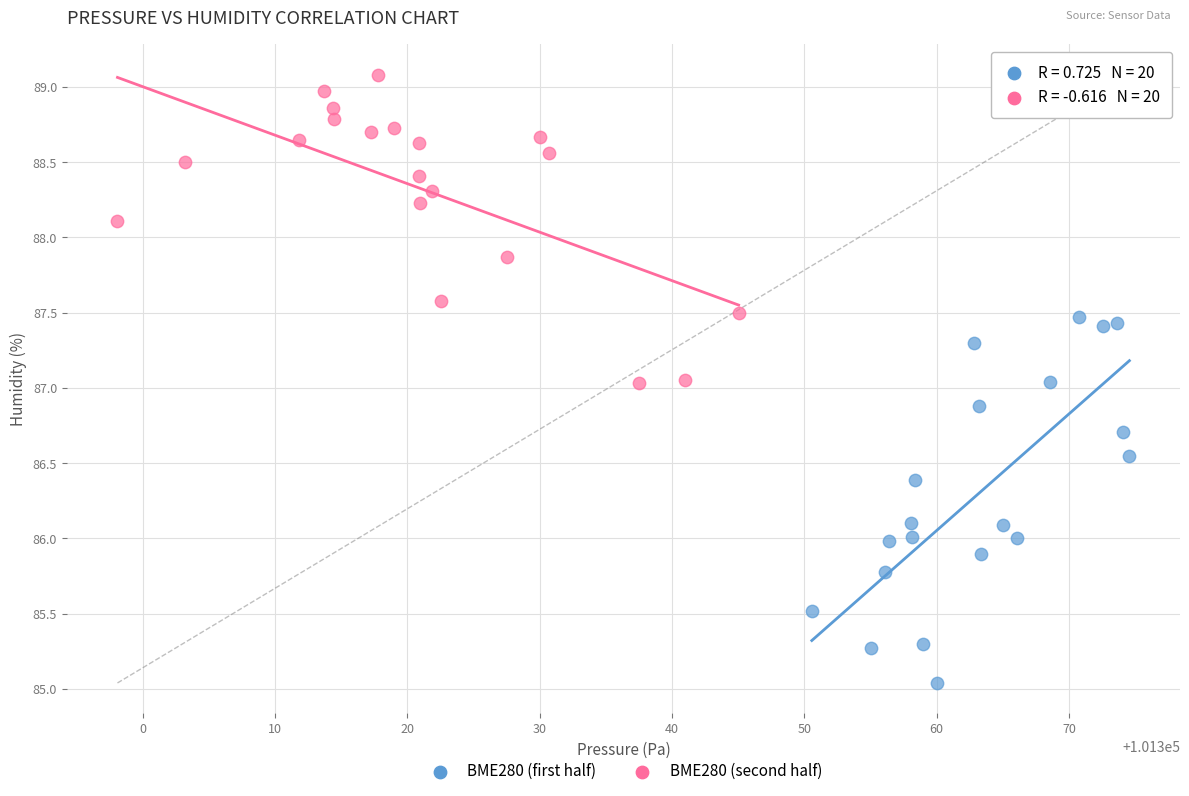

Which series contains the highest Y value?

BME280 (second half)